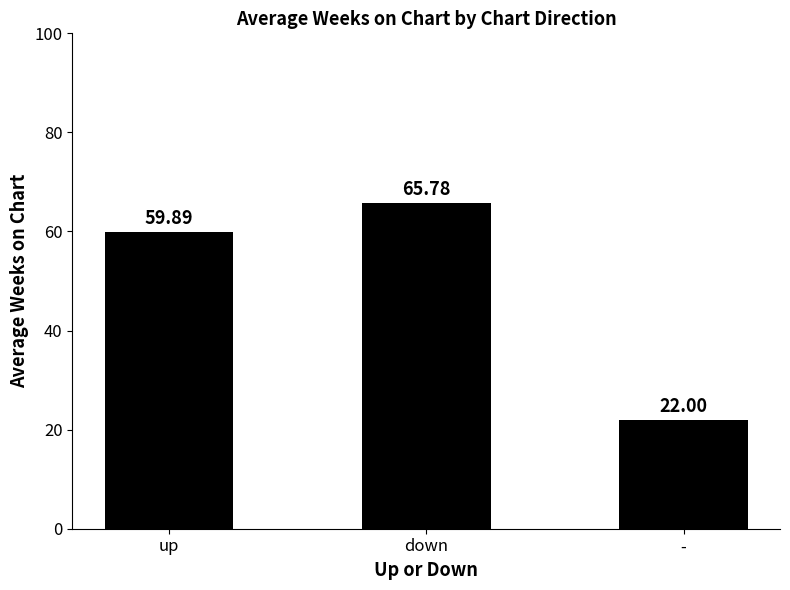

True or false: the data shows 110.3 at down.

False